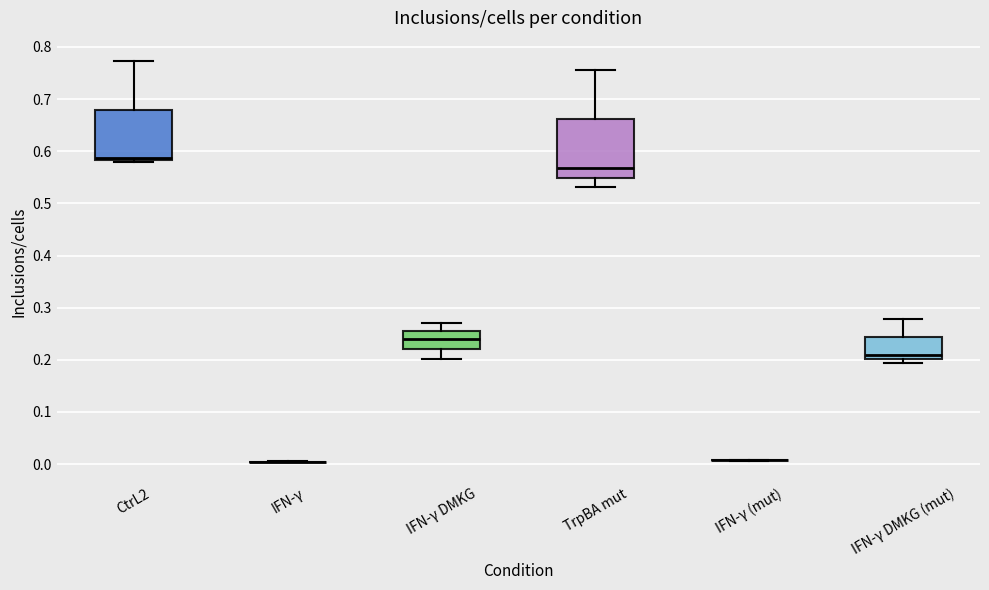

Which box is the tallest, from its lower edge to its upper edge?

TrpBA mut